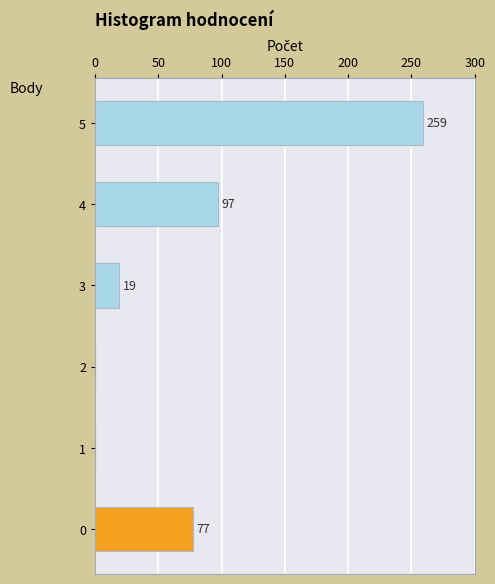

Reading bottom to top, transcribe all the data shown in this chart.

0=77	1=0	2=0	3=19	4=97	5=259